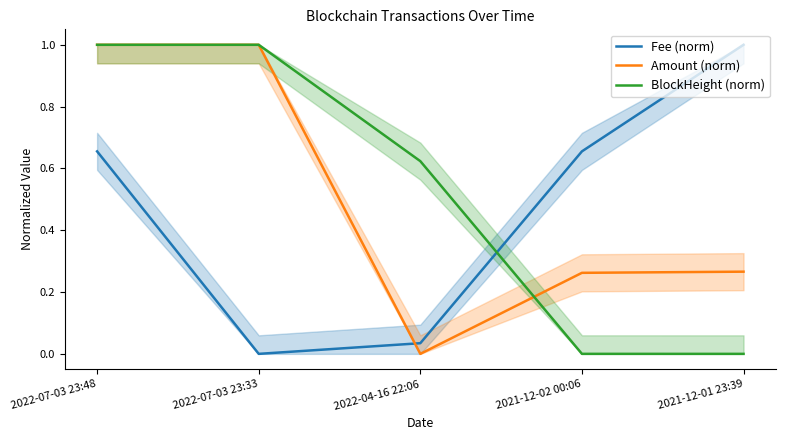

Where do Amount (norm) and BlockHeight (norm) first cross each other?

2022-07-03 23:48 and 2022-07-03 23:33